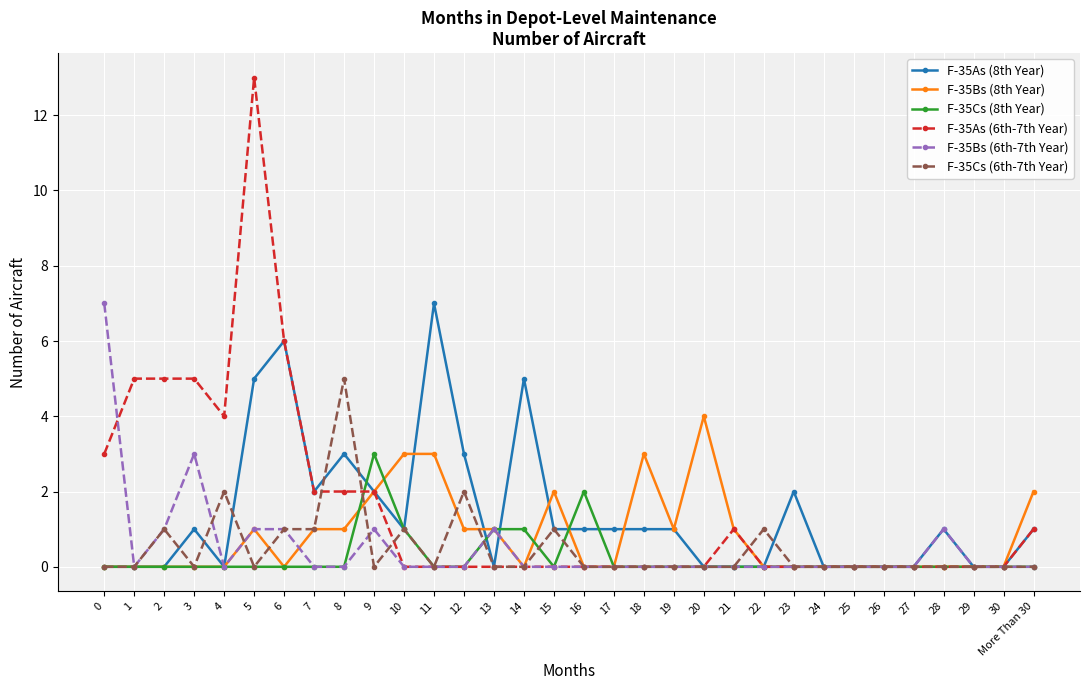

What is the value of the F-35As (6th-7th Year) point at the 7th from the left?

6